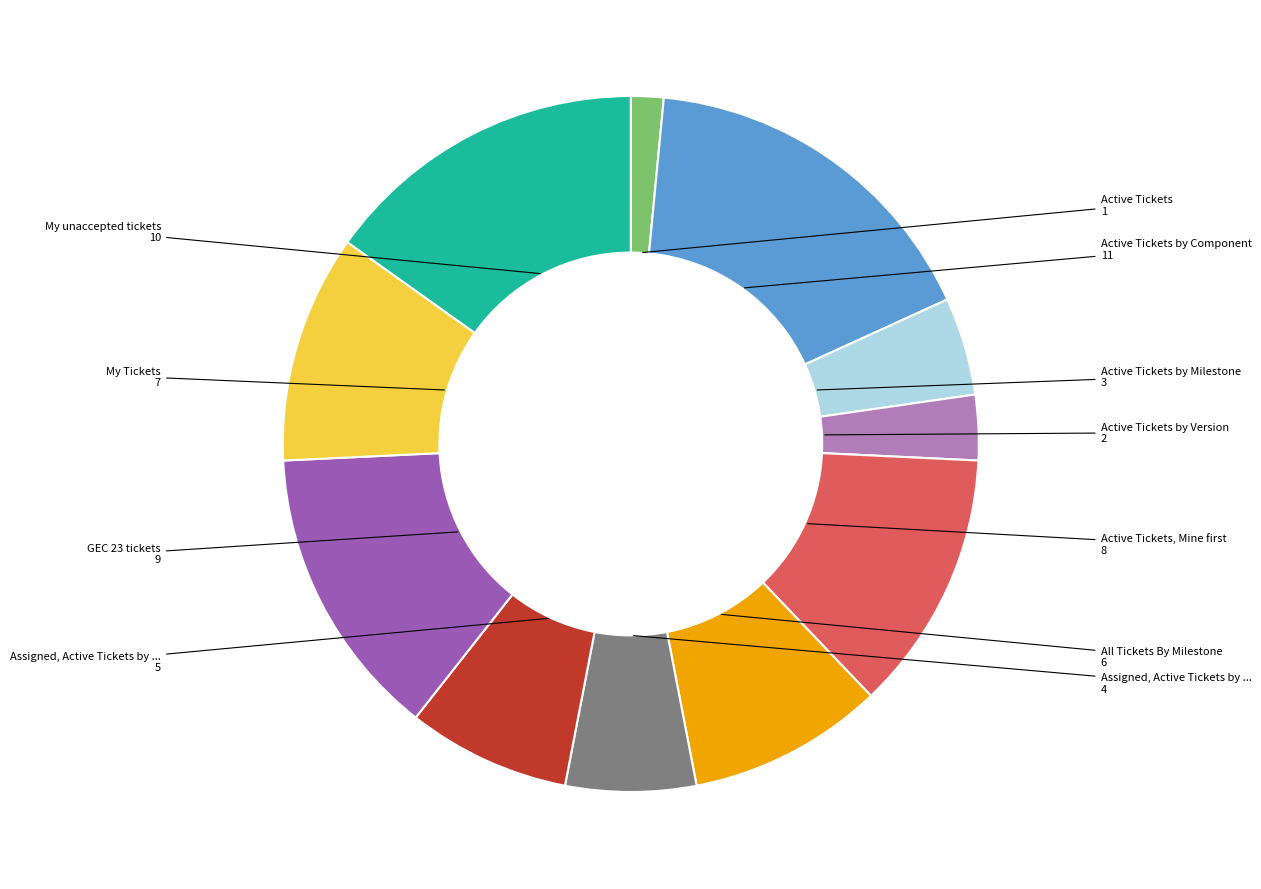

Does any single category account for the majority?

No